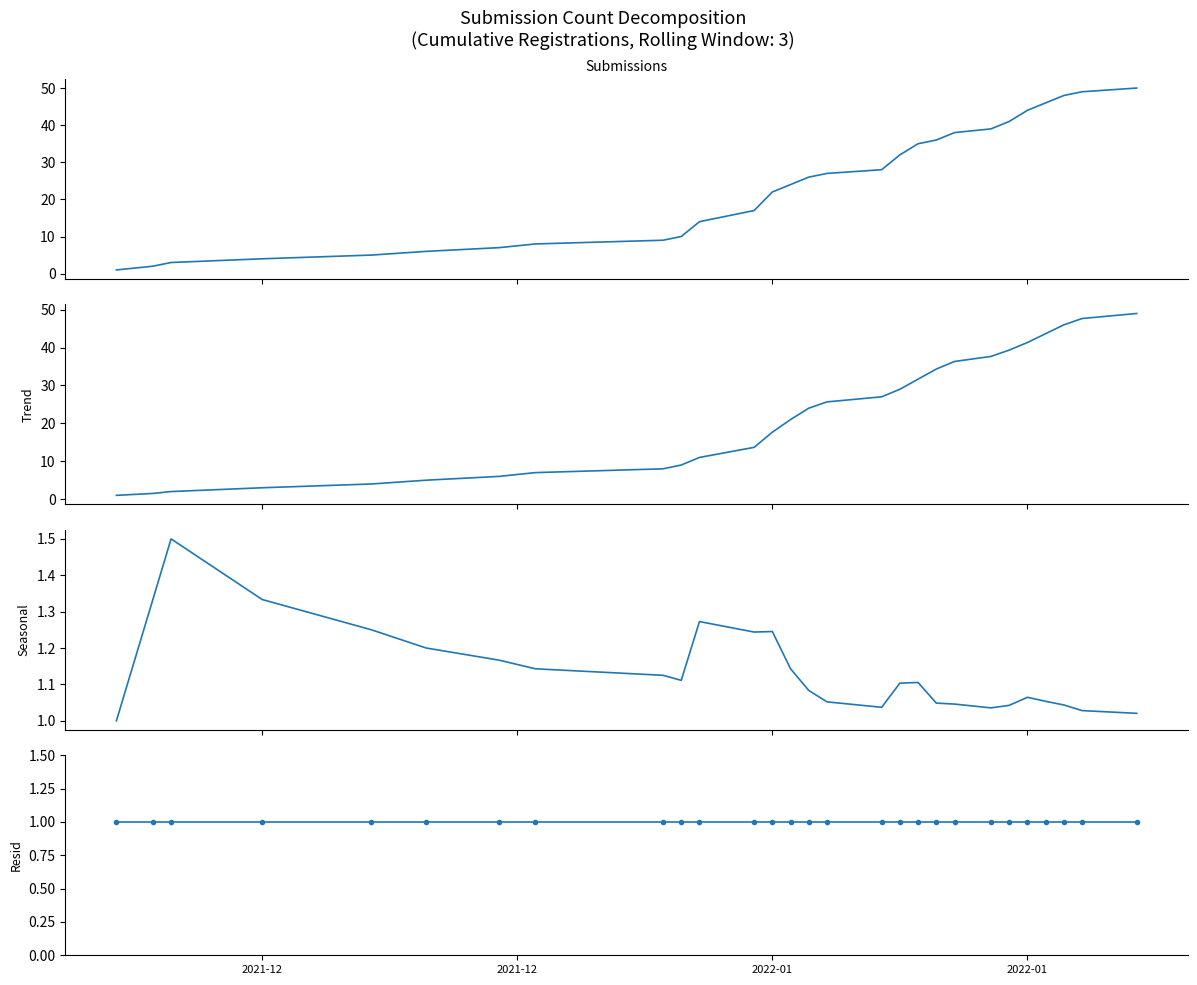

Which series has the largest range (max minus min)?

Submissions